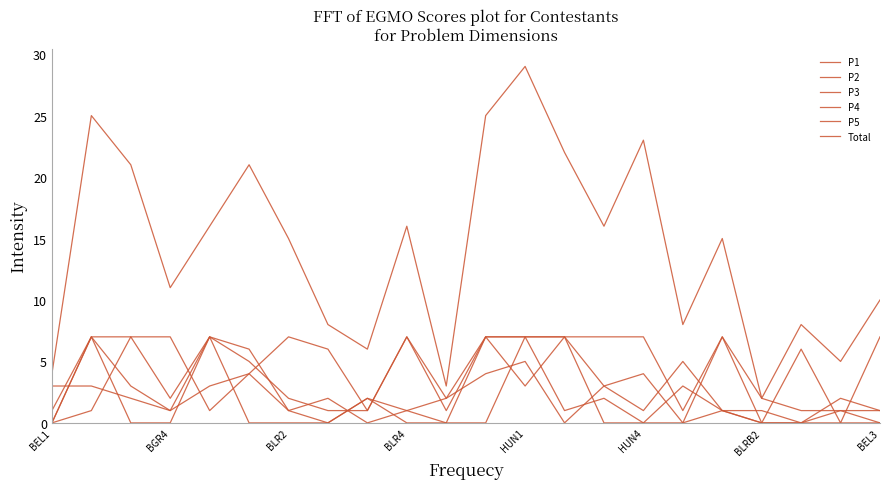

Does the chart have visible grid lines?

No